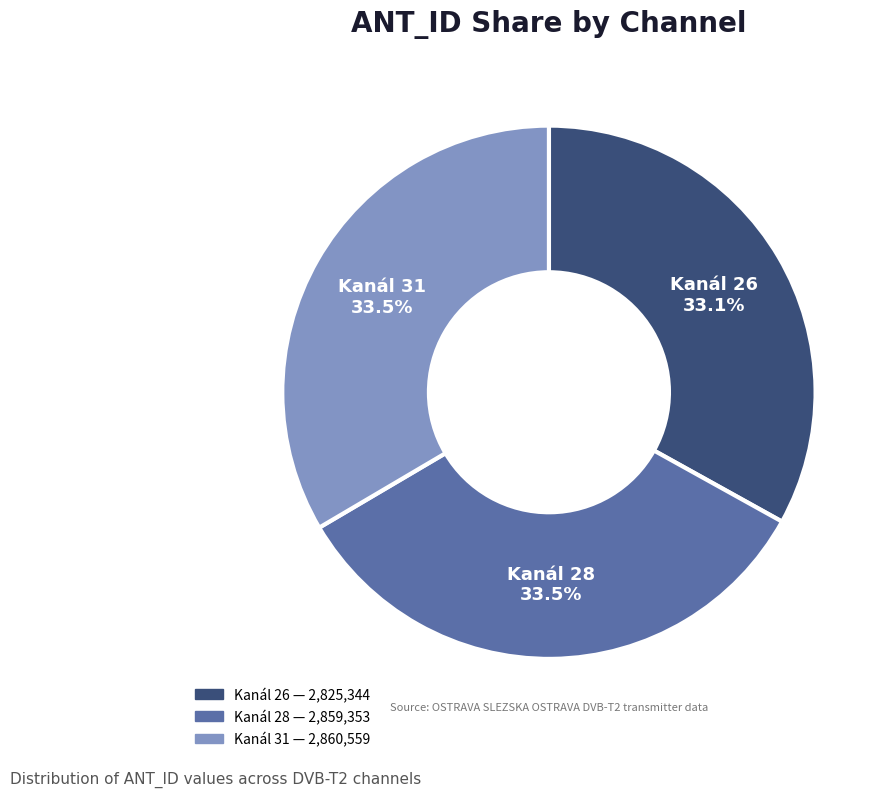

Is there any slice that represents more than half of the pie?

No